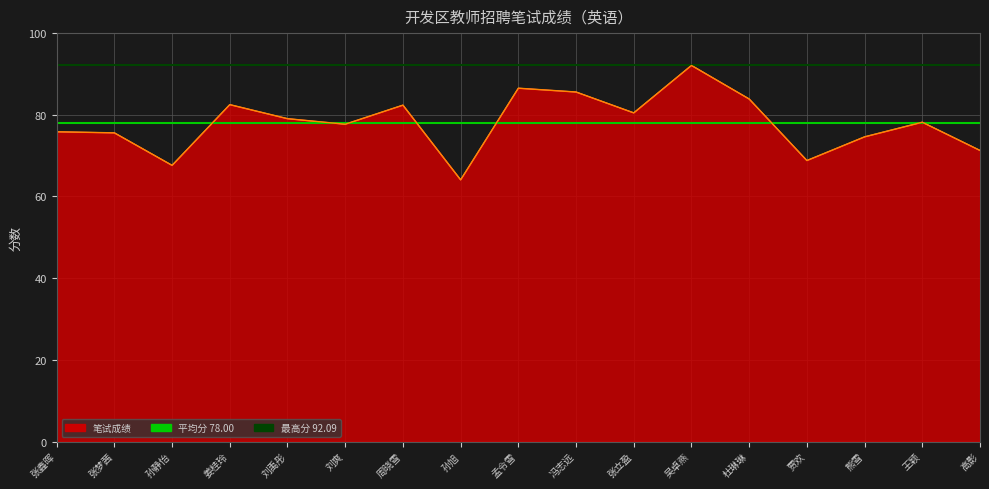

How many lines are shown in the chart?

2